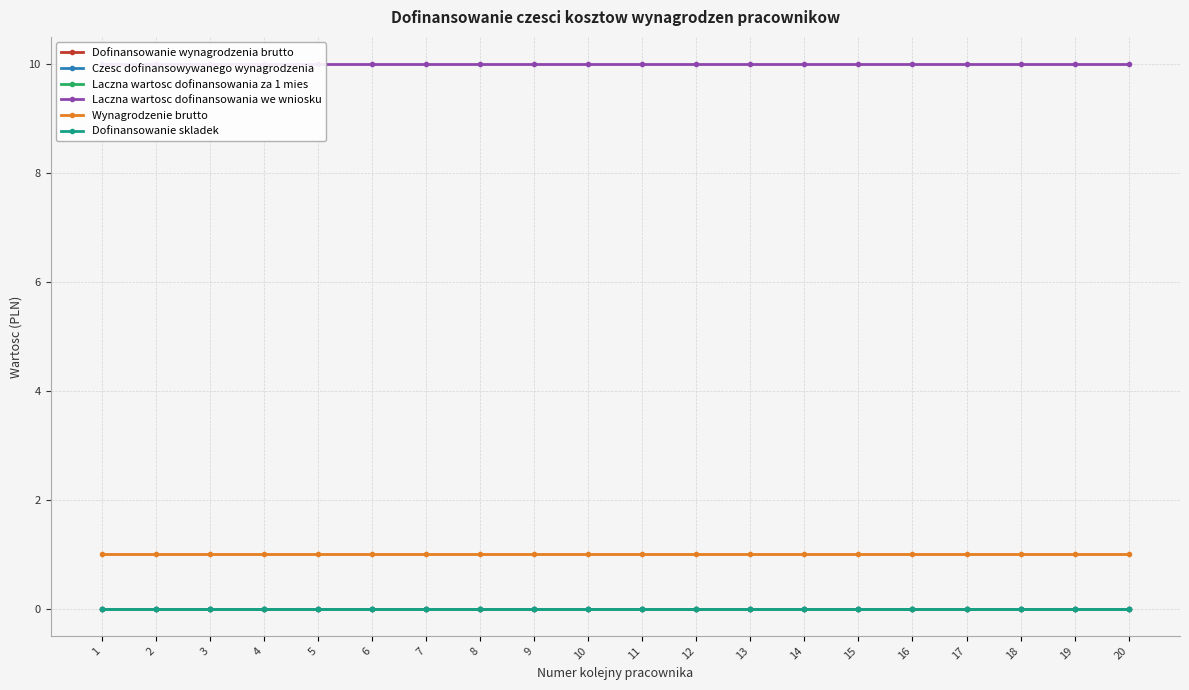

Which series changed the most between 9 and 18?

Dofinansowanie wynagrodzenia brutto